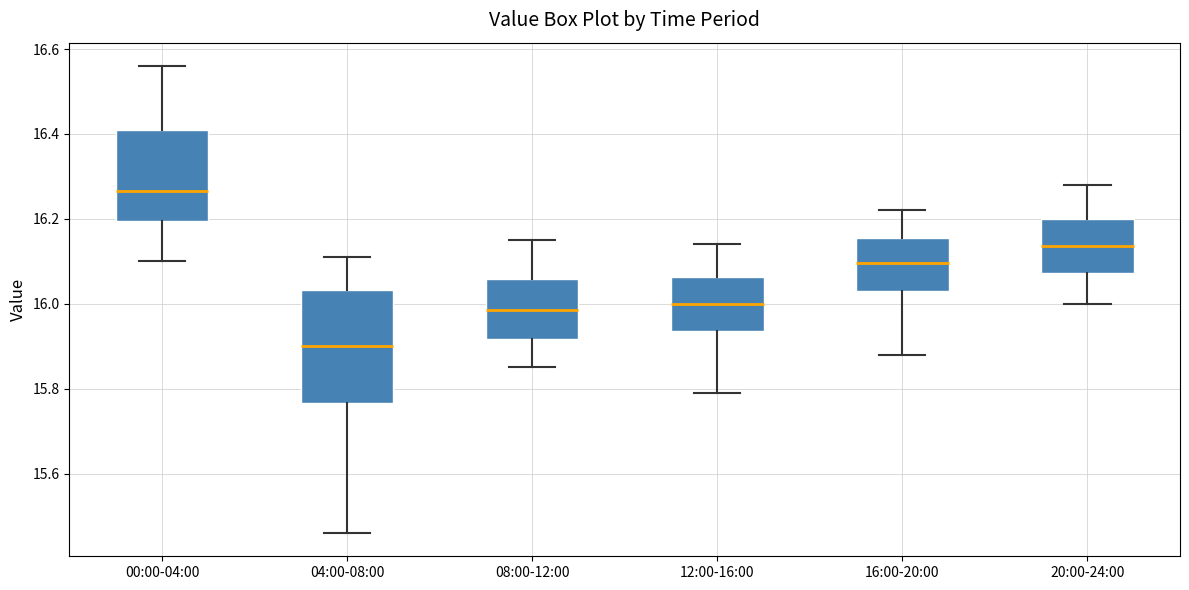

Where does the lower whisker of the box for 20:00-24:00 end on the y-axis? The values are not printed on the chart, so give them approximately, as read against the axis.

16.00